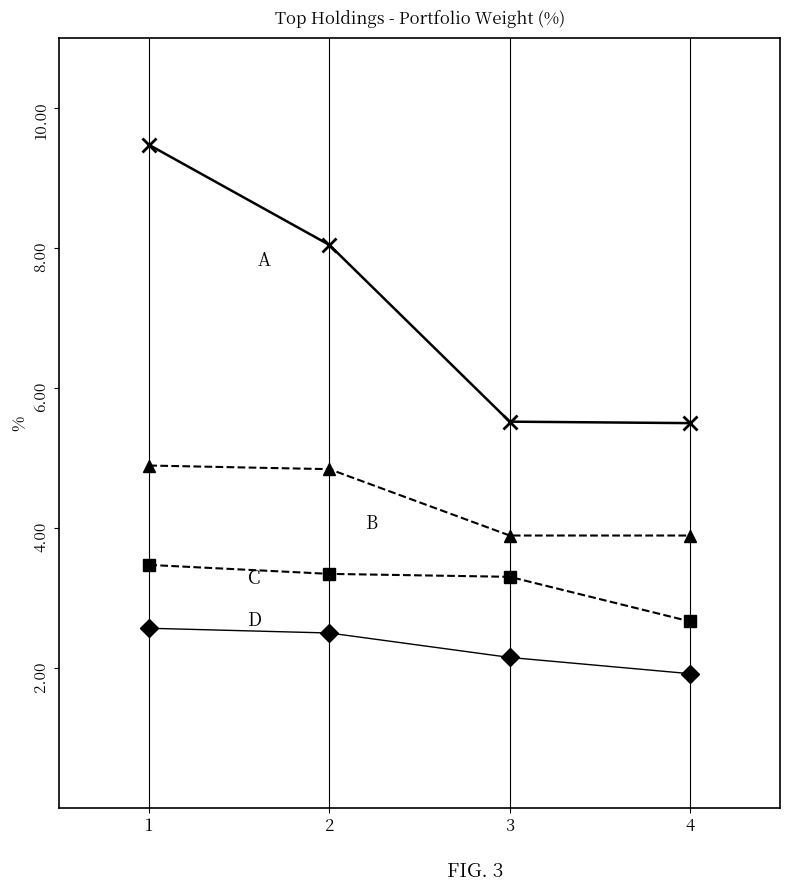

How many data points does each series have?

4